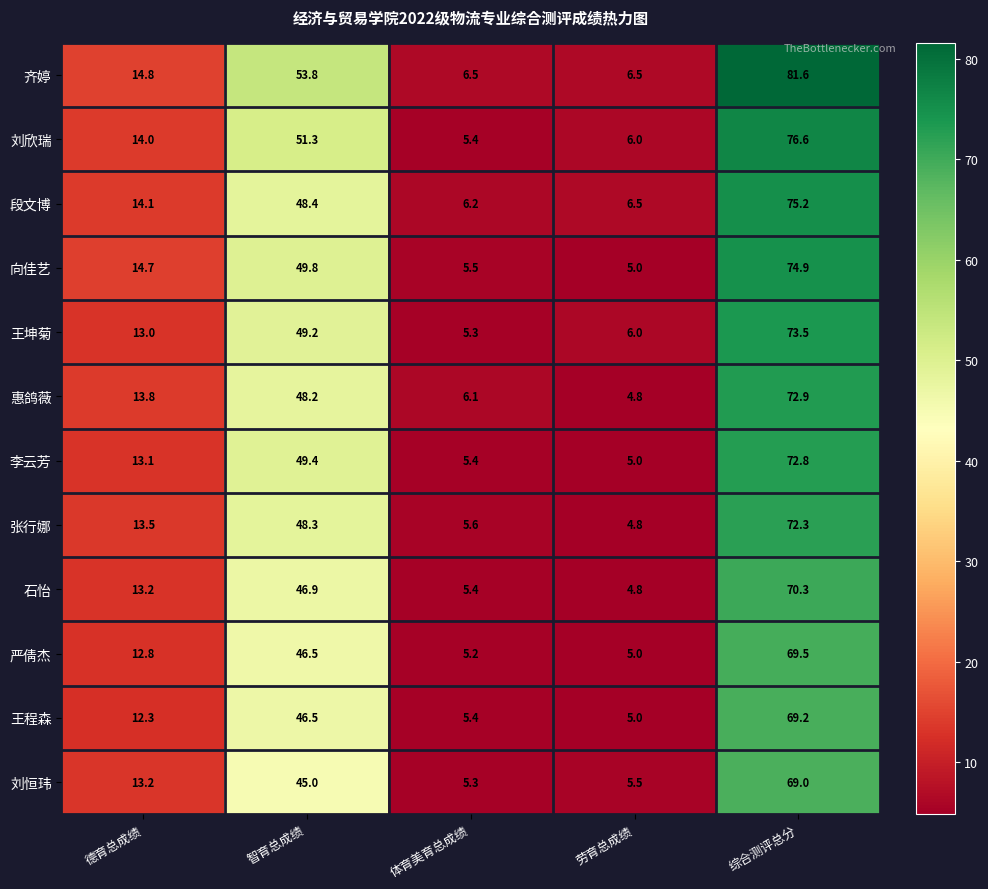

The value of 齐婷 at 体育美育总成绩 is 1.8. True or false?

False